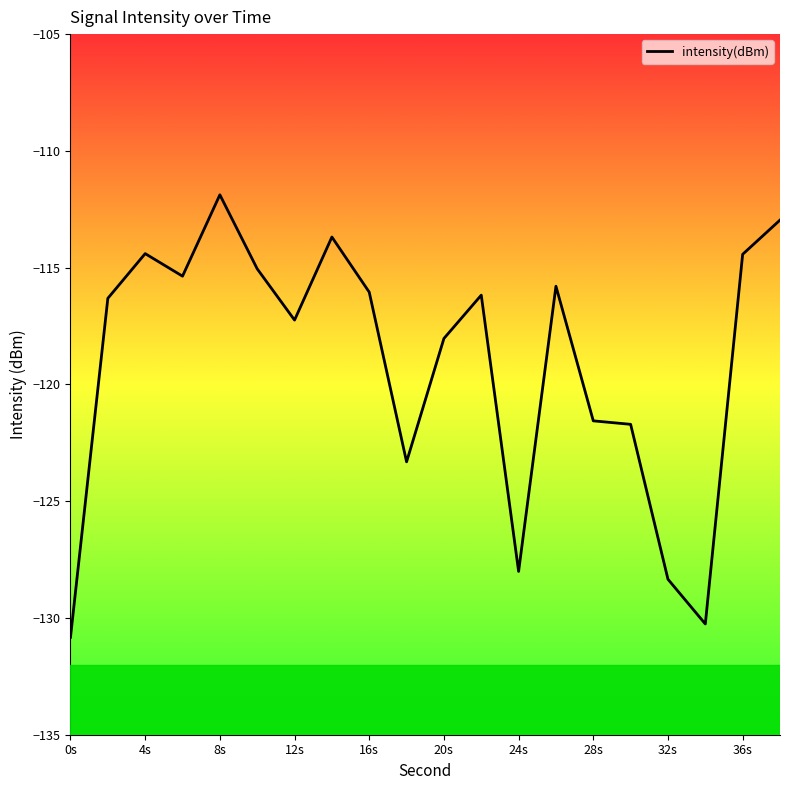

What is the difference between the maximum and minimum values?

18.9